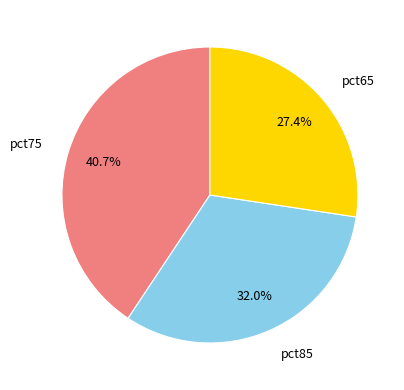

What percentage is the pct85 slice, to the nearest percent?

32%